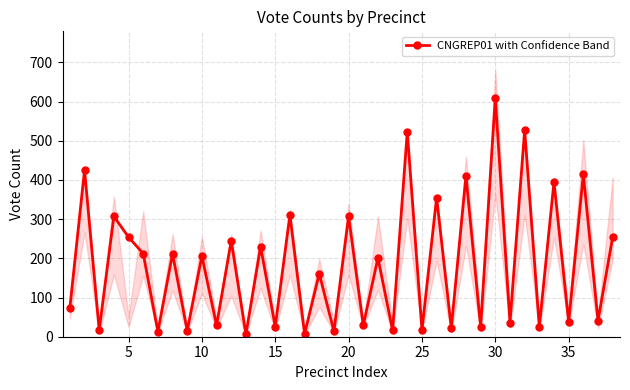

How many points are lower than both their immediate neighbors (excluding endpoints)?

17